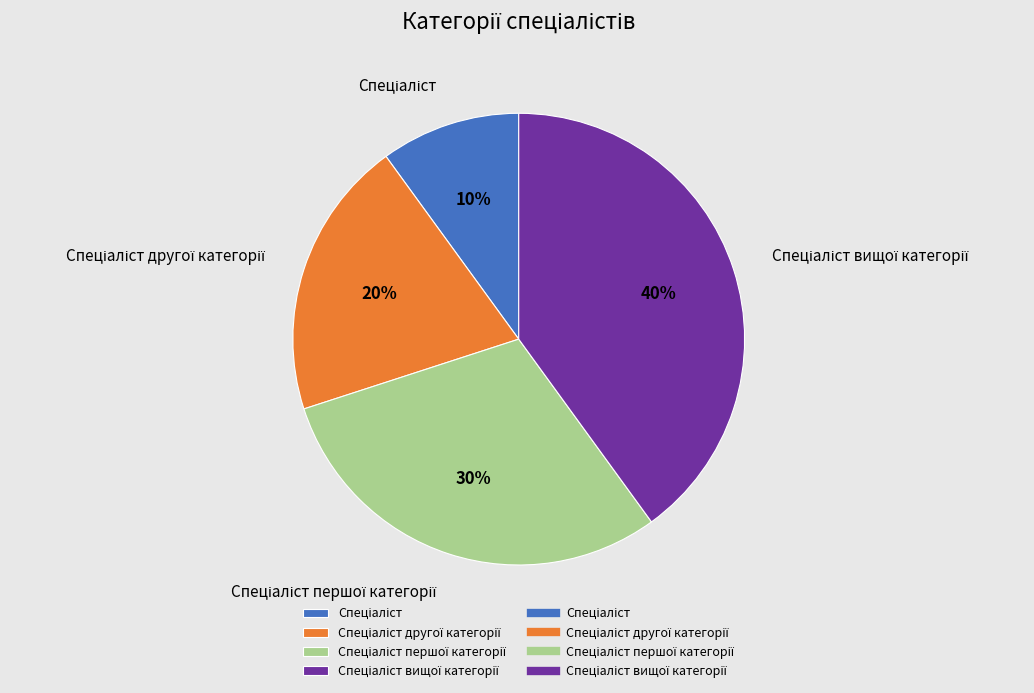

Does any single category account for the majority?

No